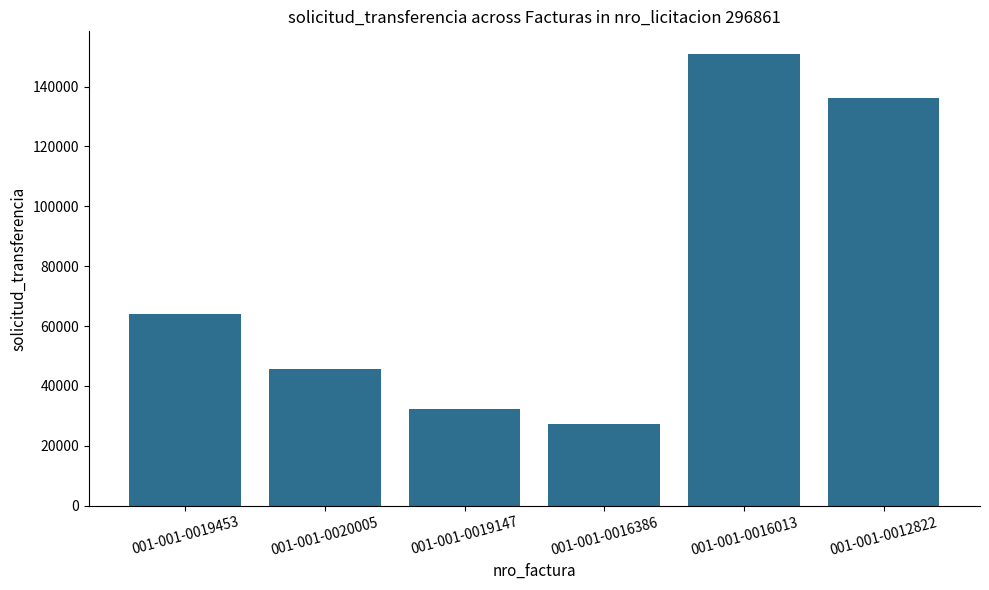

How many series are shown in this chart?

1